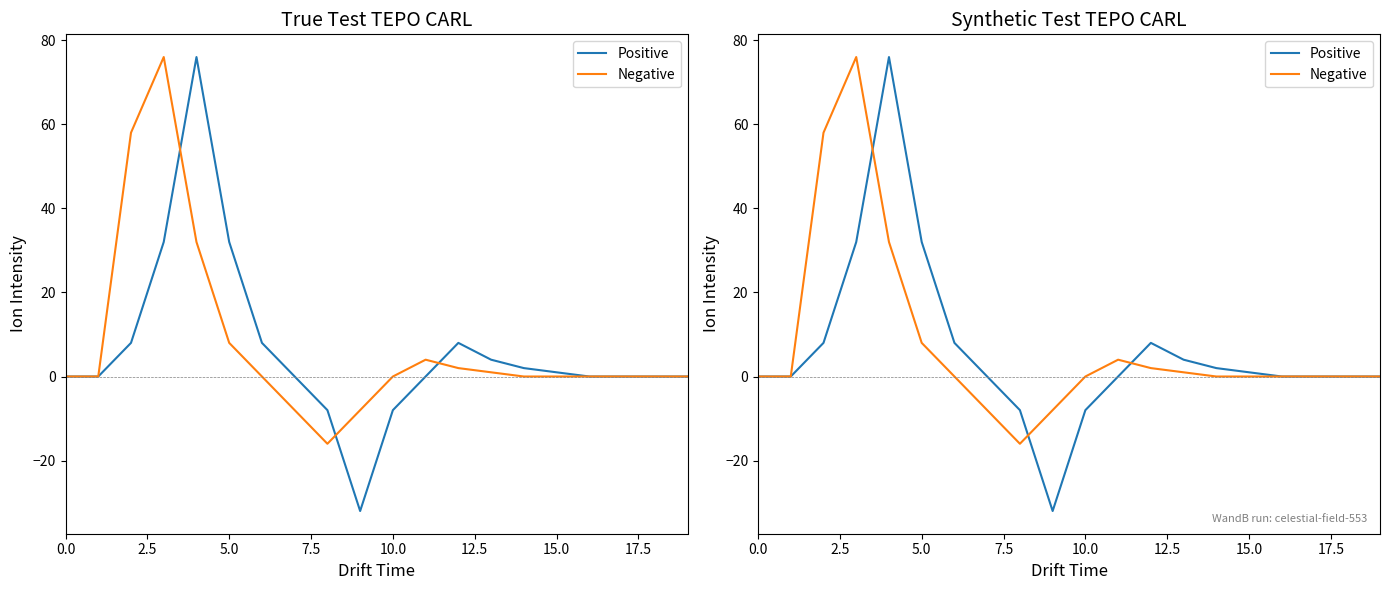

True or false: Positive has a value of 0 at 15.

False